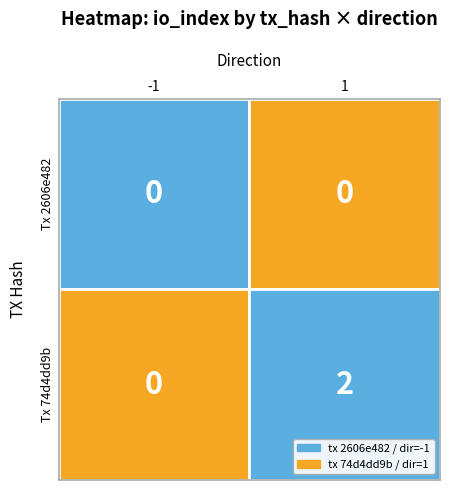

Is the value of 2606e482b8446ada13dcb289f83e020fbb0f159 at io_index greater than the value of 74d4dd9b06808050efb5ae9b3e38382c3d7e8eb at io_index?

No